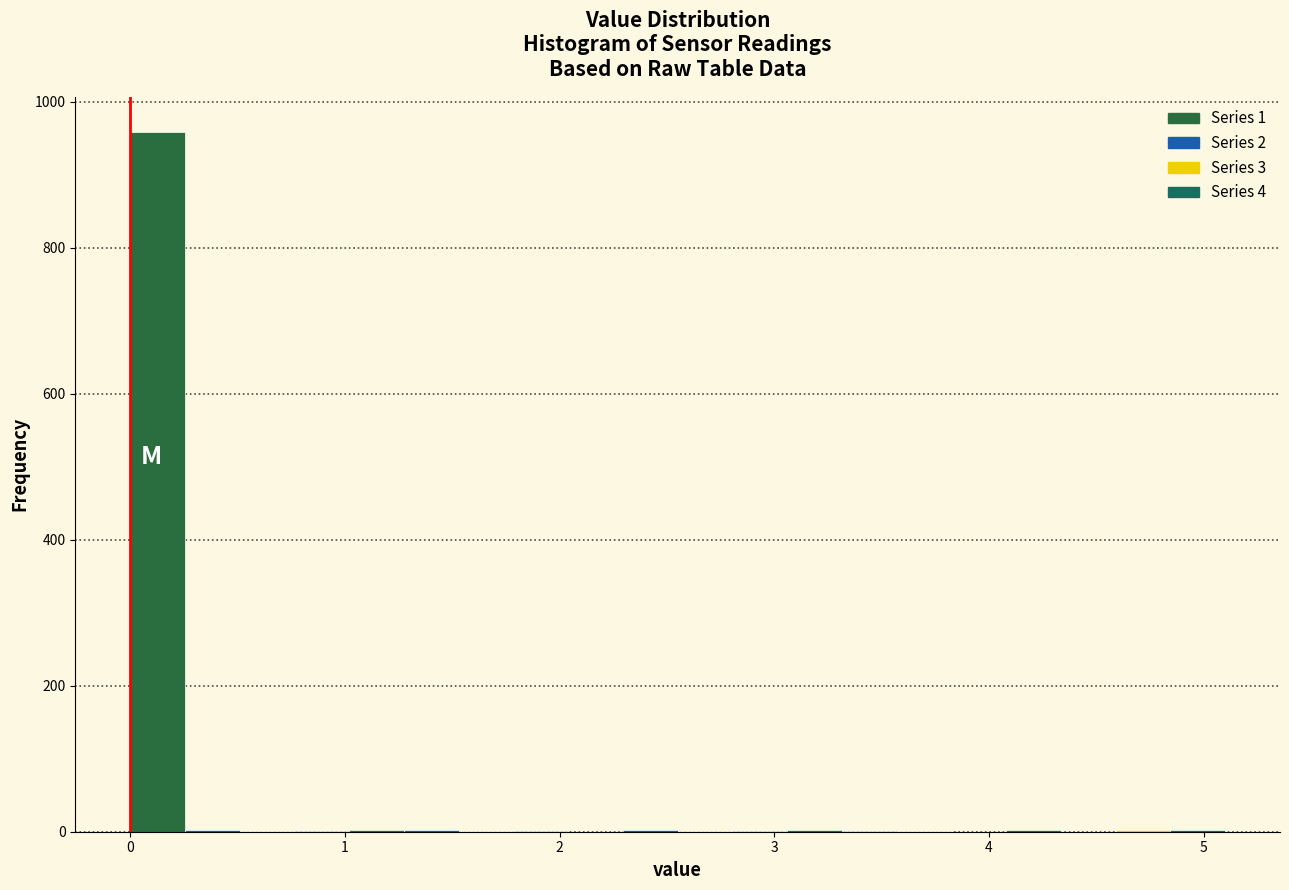

Around what value on the x-axis is the tallest bar? Give the approximate position of its centre, as read against the axis.

0.1